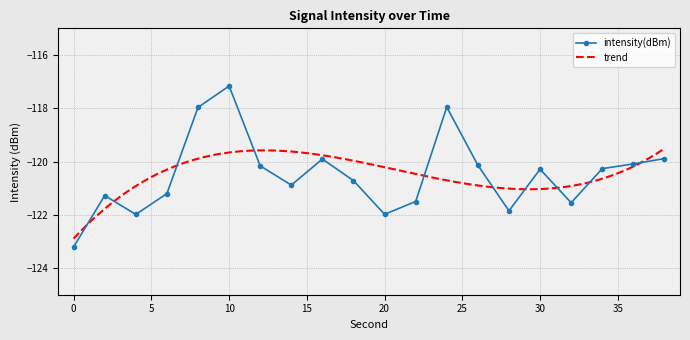

List the labels in order of value, largest first.

10, 24, 8, 38, 16, 36, 26, 12, 34, 30, 18, 14, 6, 2, 22, 32, 28, 20, 4, 0